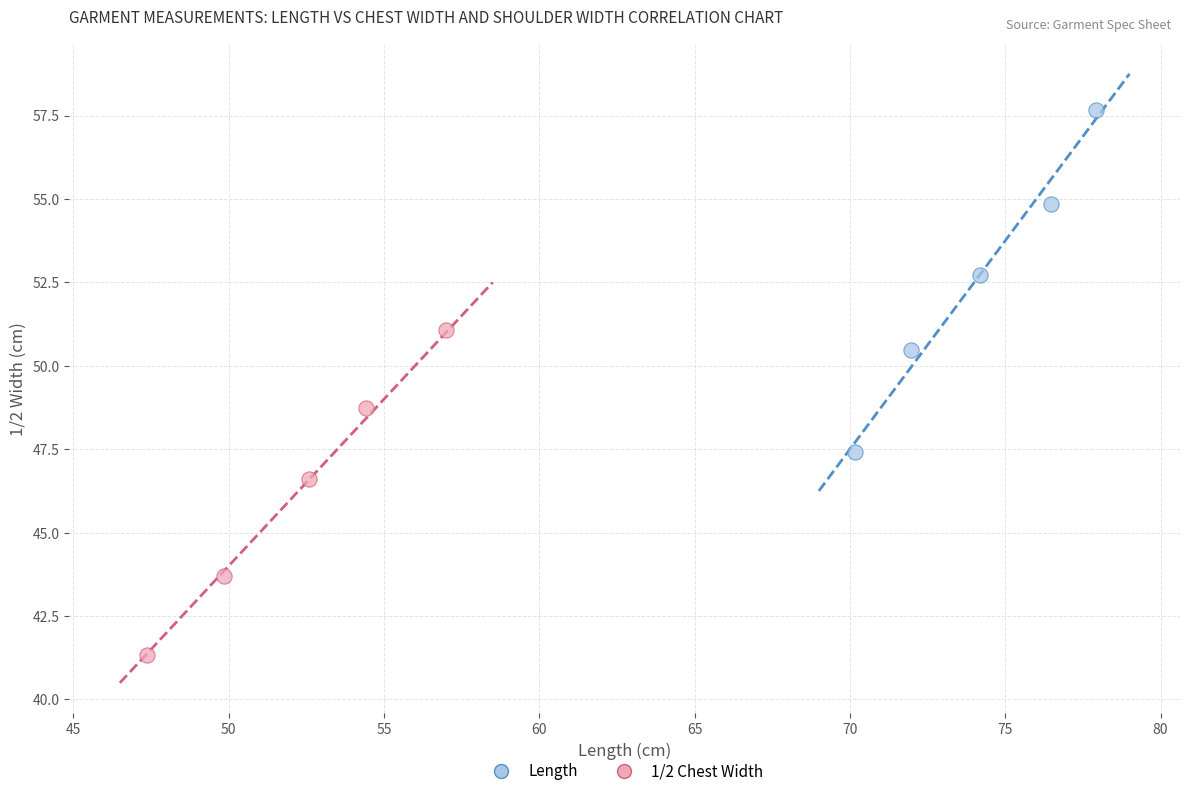

What are all the series names shown in the legend?

Length, 1/2 Chest Width